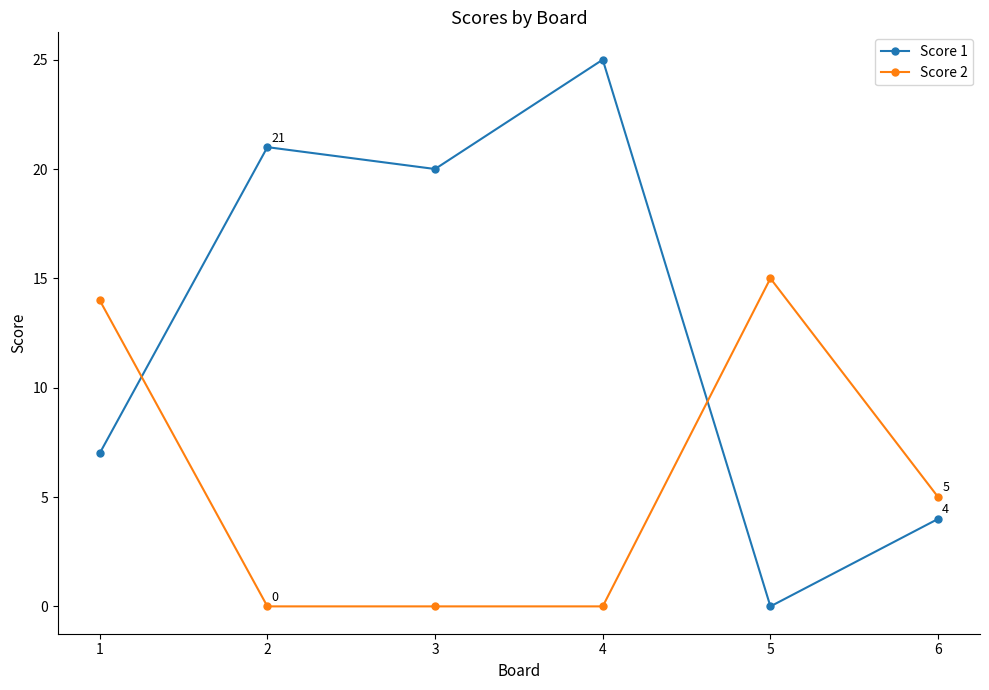

Between 4 and 6, which series saw the biggest shift?

Score 1